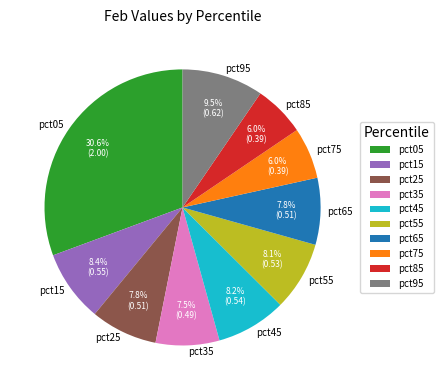

To the nearest percent, what is the difference between the pct35 and pct95 slice percentages?

2%